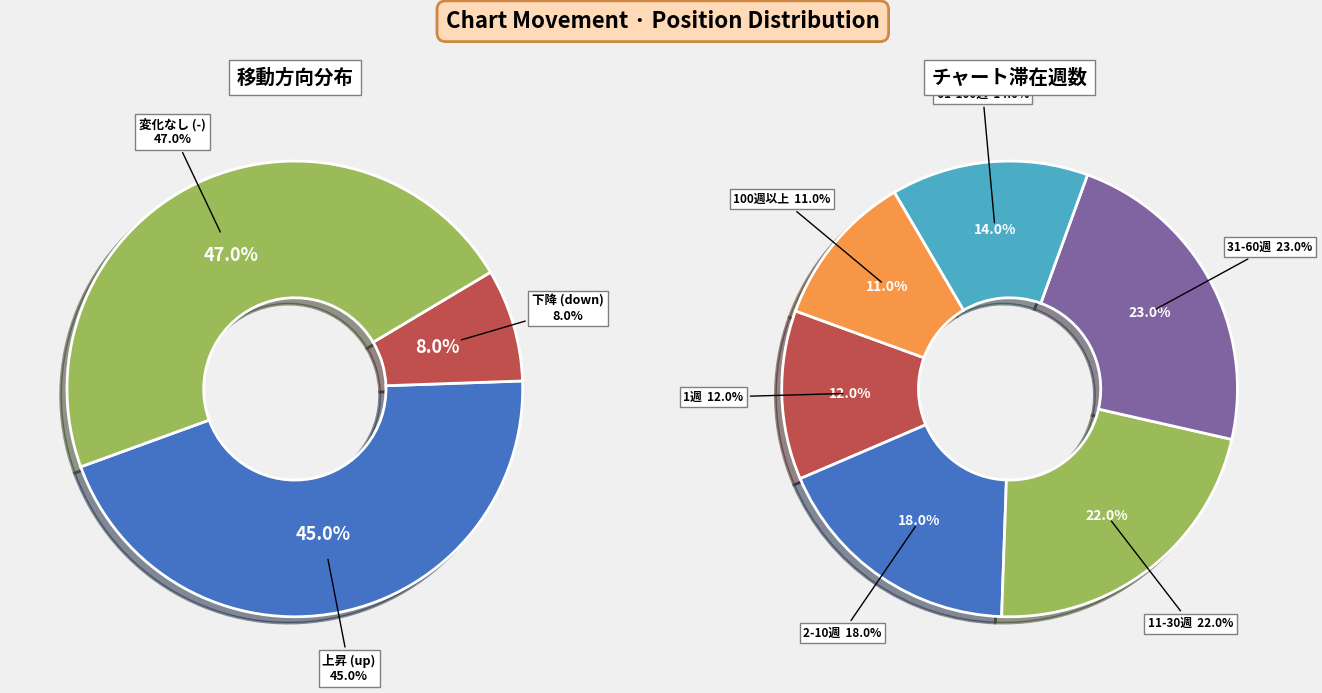

Rank the categories by value from lowest to highest.

down, up, -